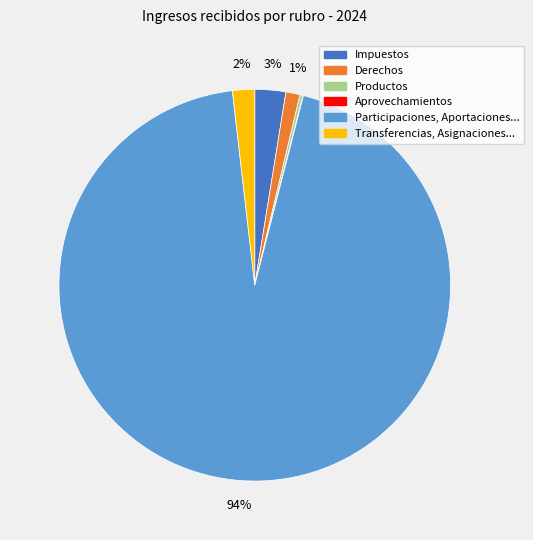

Combined, do Transferencias, Asignaciones... and Participaciones, Aportaciones... account for over 50%?

Yes